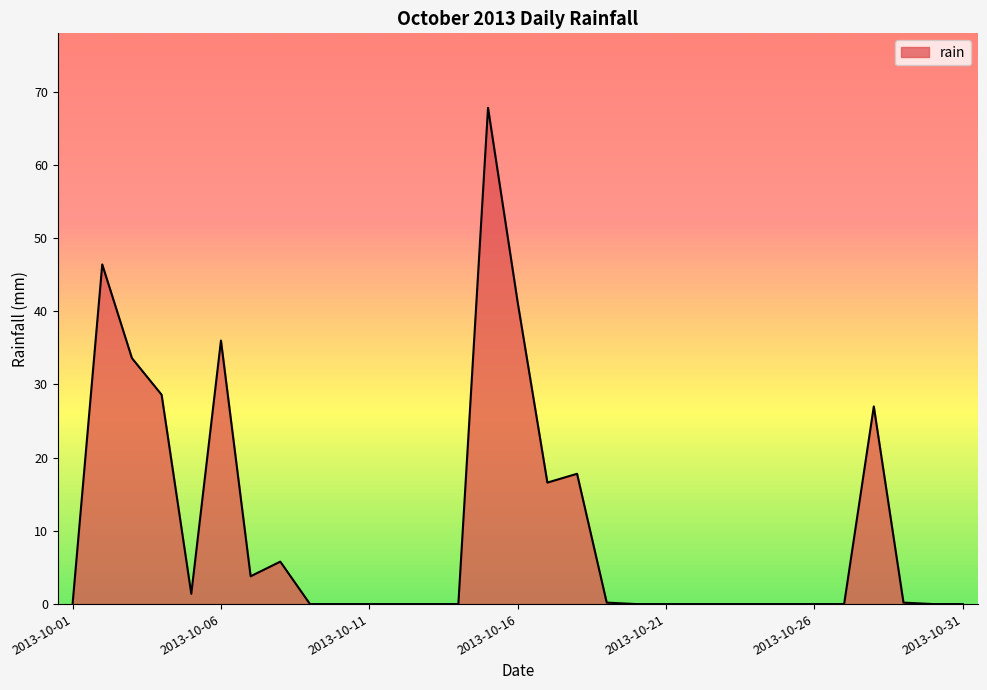

What is the sum of all values?

326.4